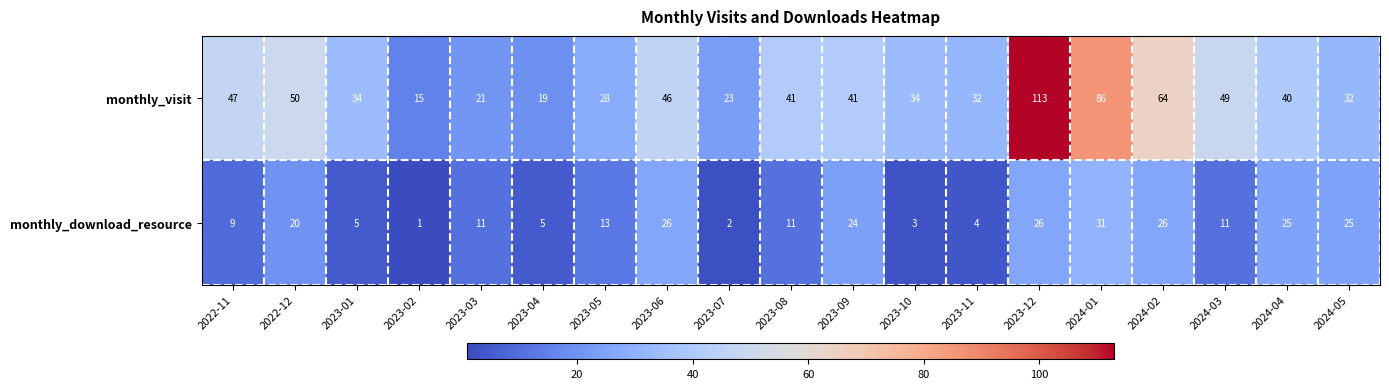

Which series has the widest spread of values?

monthly_visit